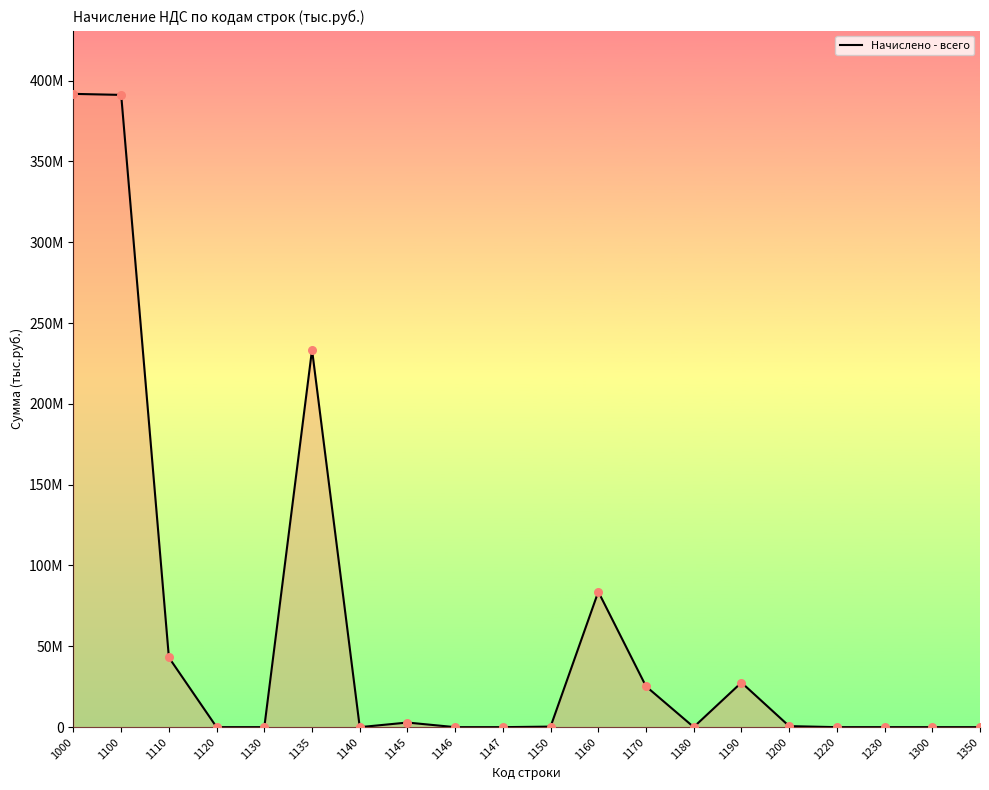

Does the chart have visible grid lines?

No